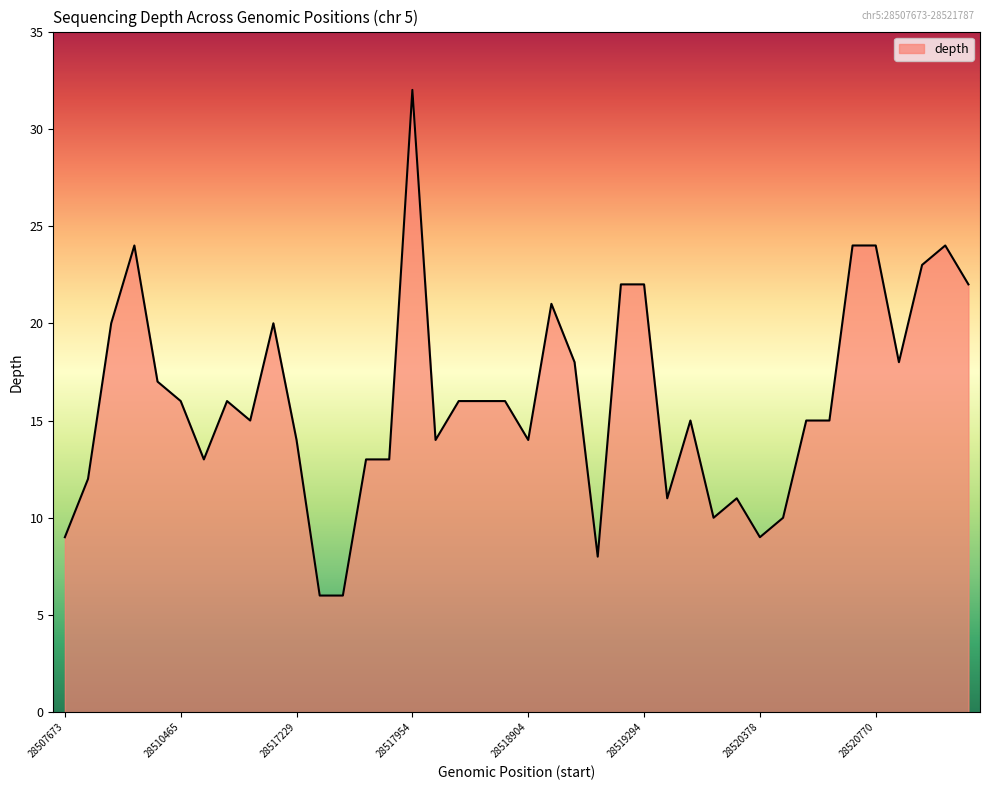

What is the difference between the maximum and minimum values?

26